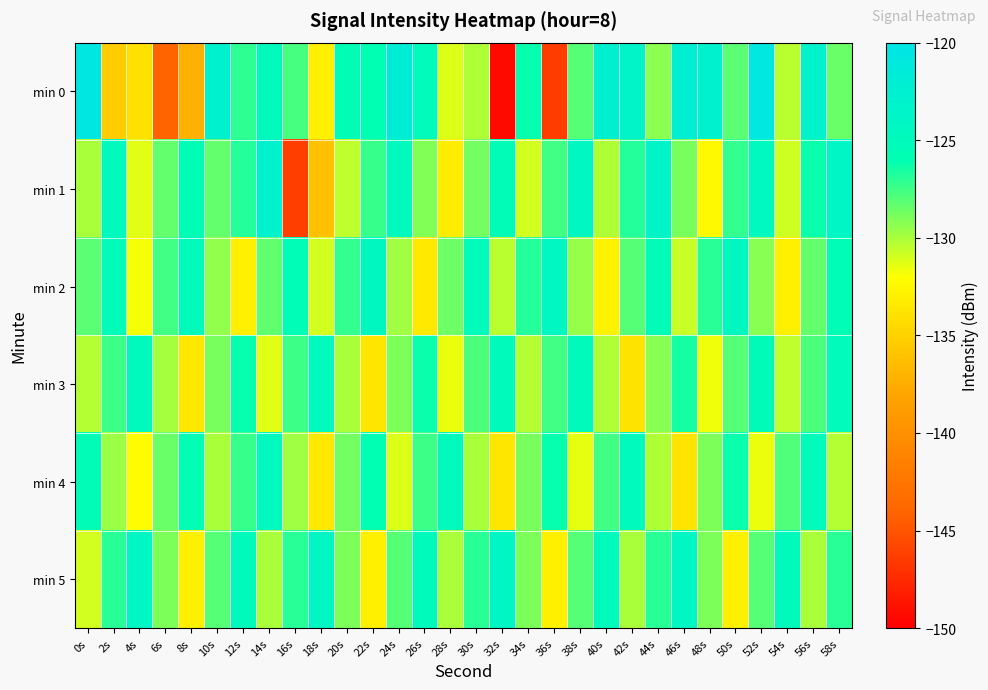

At which category is the sum across all series the highest?

52s